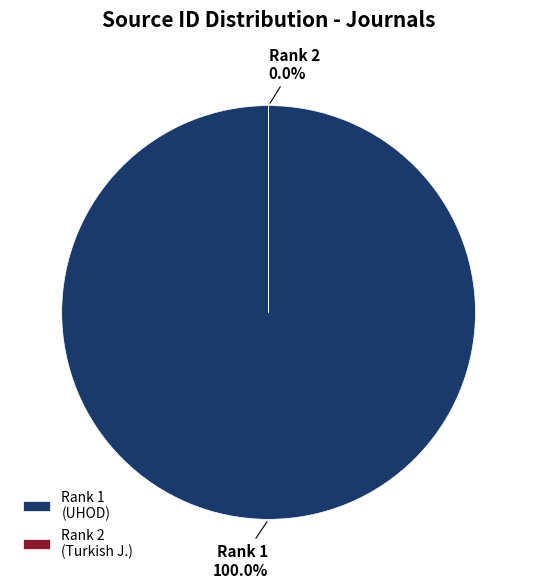

Approximately how many times larger is the value at UHOD - Uluslararasi Hematoloji-Onkoloji compared to Turkish Journal of Cancer?

333926.7